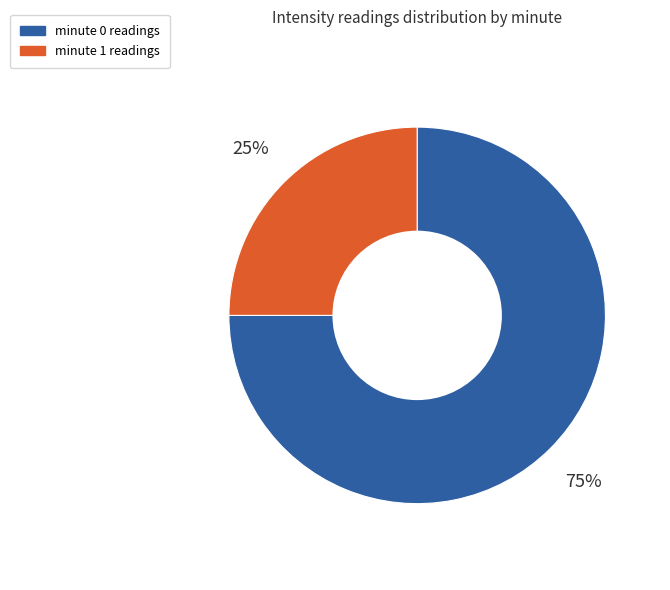

Is there a majority slice in this chart?

Yes